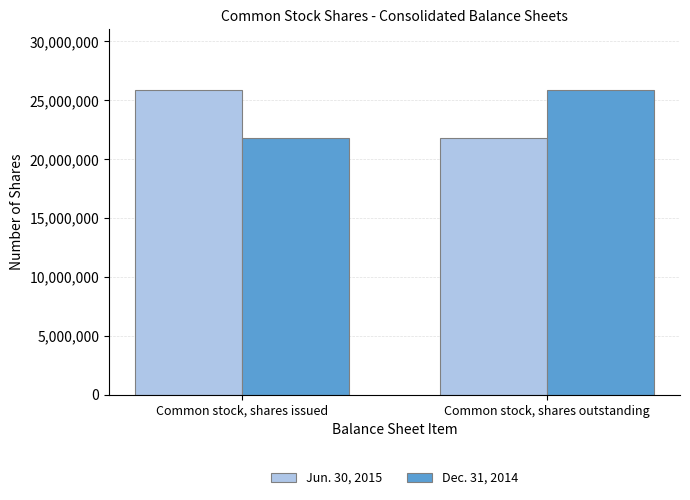

What is the difference between the highest and lowest values at Common stock, shares outstanding?

4021625